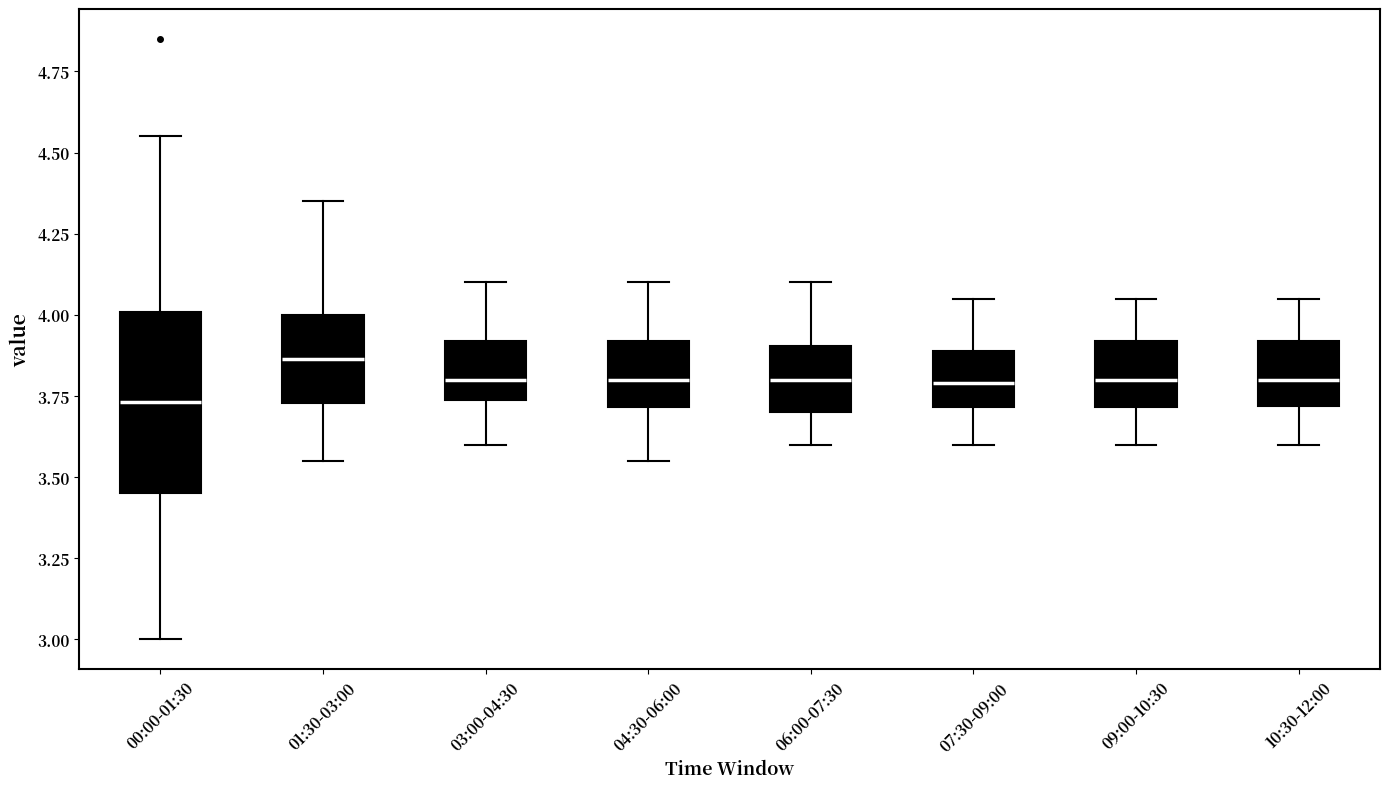

Comparing the boxes themselves (not the whiskers), which one is the tallest?

00:00-01:30